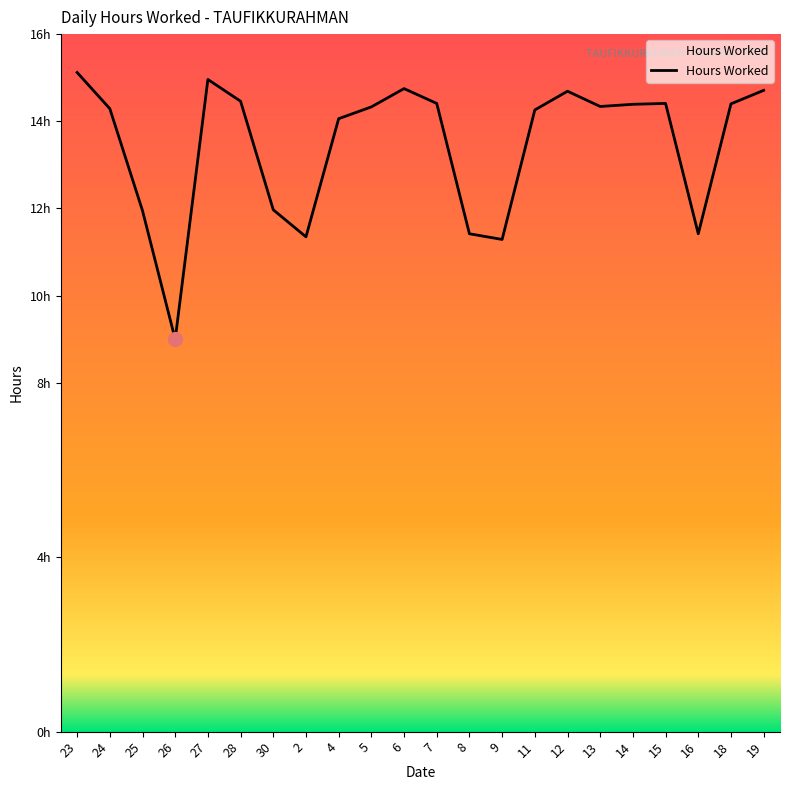

What is the smallest value displayed?

9.0